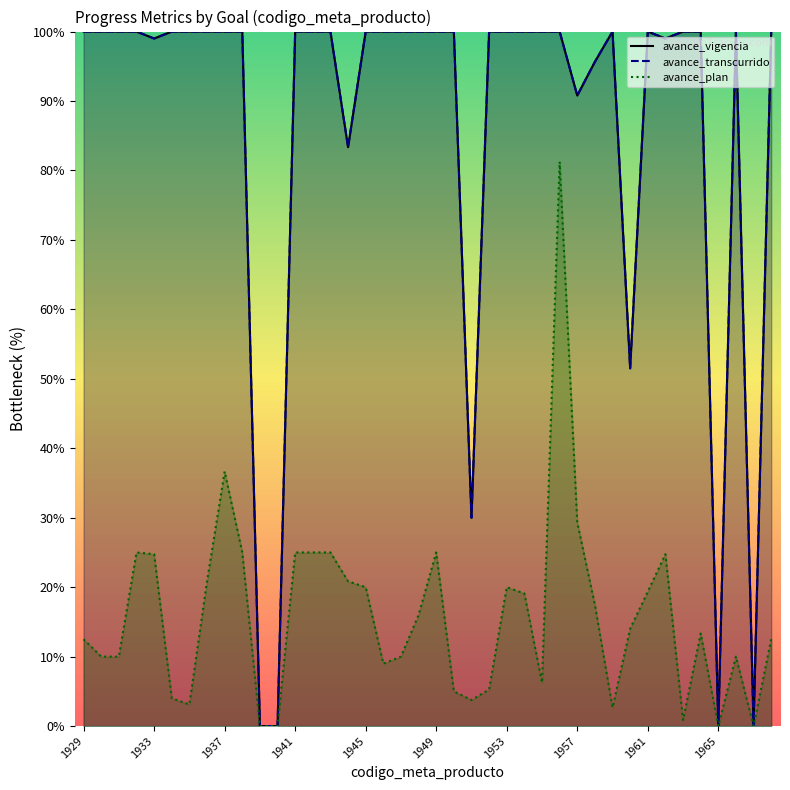

True or false: avance_plan has a value of 42.6 at 1941.

False